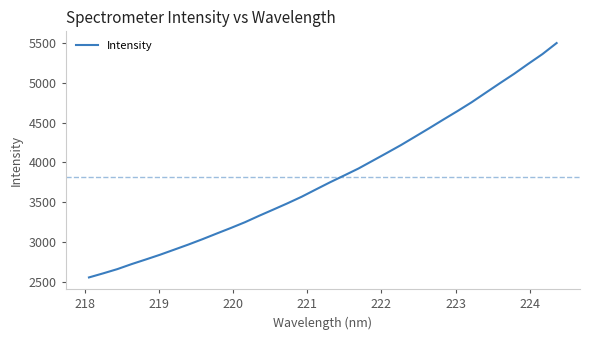

How many lines are shown in the chart?

1